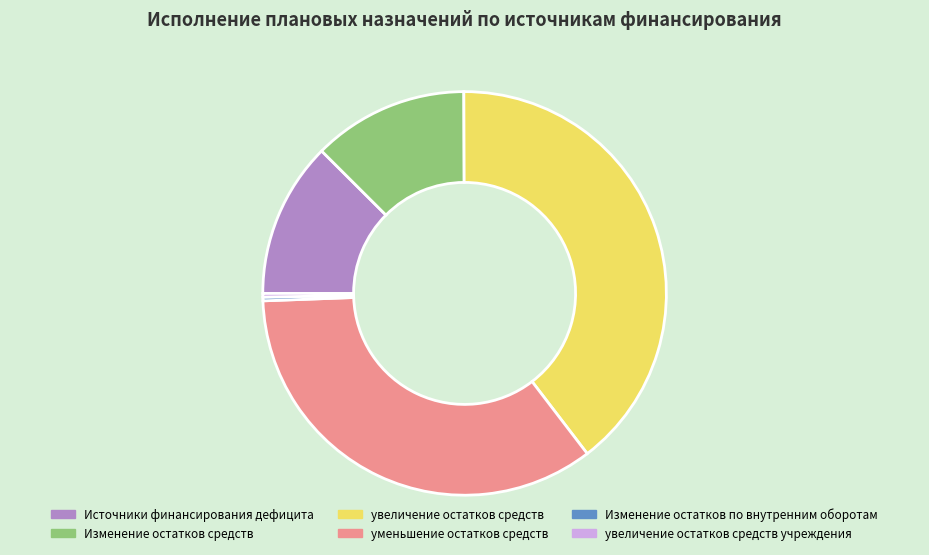

How many segments does this pie chart have?

6